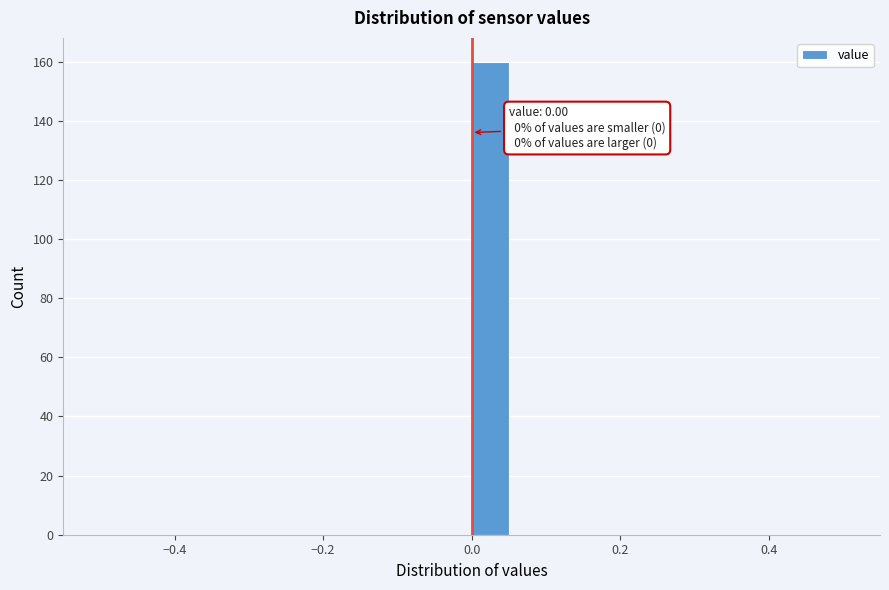

Around what value on the x-axis is the tallest bar? Give the approximate position of its centre, as read against the axis.

0.02